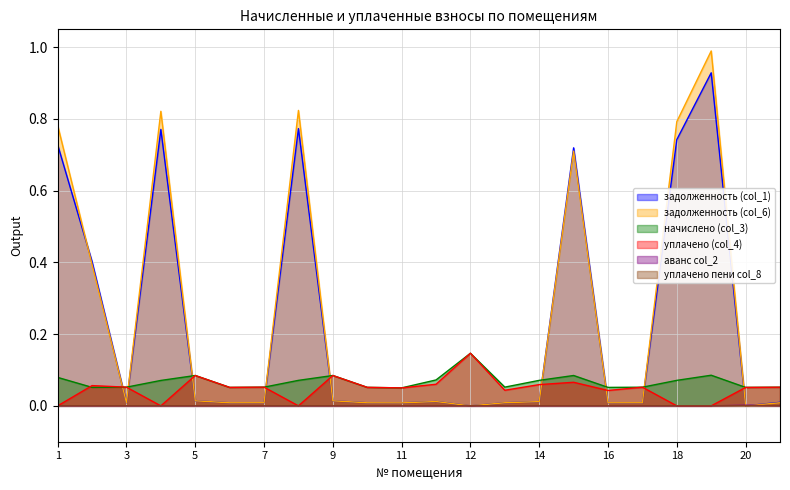

Reading left to right, what are all the values shown in this chart?

задолженность (col_1): 1=0.7	2=0.4	3=0.0	4=0.8	5=0.0	6=0.0	7=0.0	8=0.8	9=0.0	10=0.0	11=0.0	11А=0.0	12=0.0	13=0.0	14=0.0	15=0.7	16=0.0	17=0.0	18=0.7	19=0.9	20=0.0	21=0.0
задолженность (col_6): 1=0.8	2=0.4	3=0.0	4=0.8	5=0.0	6=0.0	7=0.0	8=0.8	9=0.0	10=0.0	11=0.0	11А=0.0	12=0.0	13=0.0	14=0.0	15=0.7	16=0.0	17=0.0	18=0.8	19=1.0	20=0.0	21=0.0
начислено (col_3): 1=0.1	2=0.1	3=0.1	4=0.1	5=0.1	6=0.1	7=0.1	8=0.1	9=0.1	10=0.1	11=0.1	11А=0.1	12=0.1	13=0.1	14=0.1	15=0.1	16=0.1	17=0.1	18=0.1	19=0.1	20=0.1	21=0.1
уплачено (col_4): 1=0.0	2=0.1	3=0.1	4=0.0	5=0.1	6=0.1	7=0.1	8=0.0	9=0.1	10=0.1	11=0.1	11А=0.1	12=0.1	13=0.0	14=0.1	15=0.1	16=0.0	17=0.1	18=0.0	19=0.0	20=0.1	21=0.1
аванс col_2: 1=0.0	2=0.0	3=0.0	4=0.0	5=0.0	6=0.0	7=0.0	8=0.0	9=0.0	10=0.0	11=0.0	11А=0.0	12=0.0	13=0.0	14=0.0	15=0.0	16=0.0	17=0.0	18=0.0	19=0.0	20=0.0	21=0.0
уплачено пени col_8: 1=0.0	2=0.0	3=0.0	4=0.0	5=0.0	6=0.0	7=0.0	8=0.0	9=0.0	10=0.0	11=0.0	11А=0.0	12=0.0	13=0.0	14=0.0	15=0.0	16=0.0	17=0.0	18=0.0	19=0.0	20=0.0	21=0.0